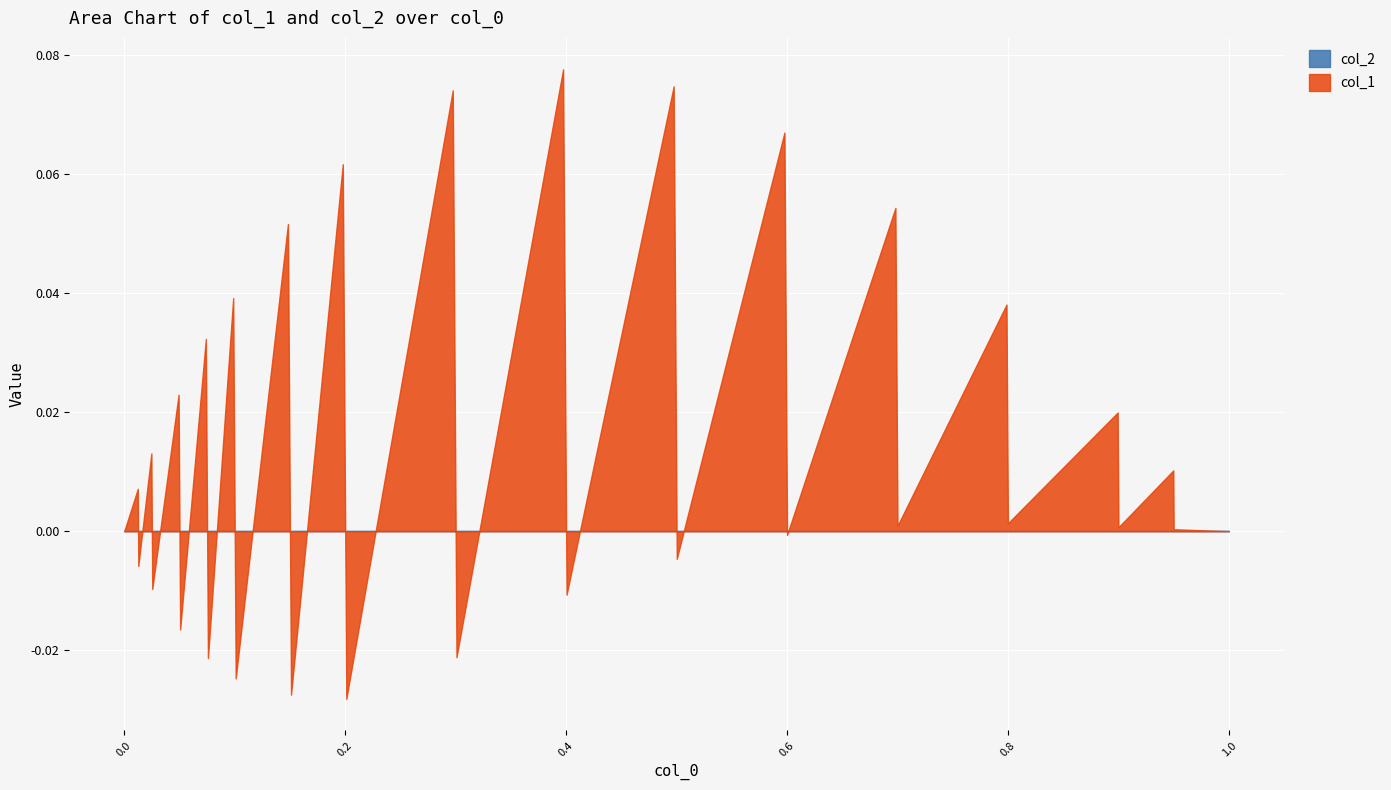

What are all the series names shown in the legend?

col_1, col_2